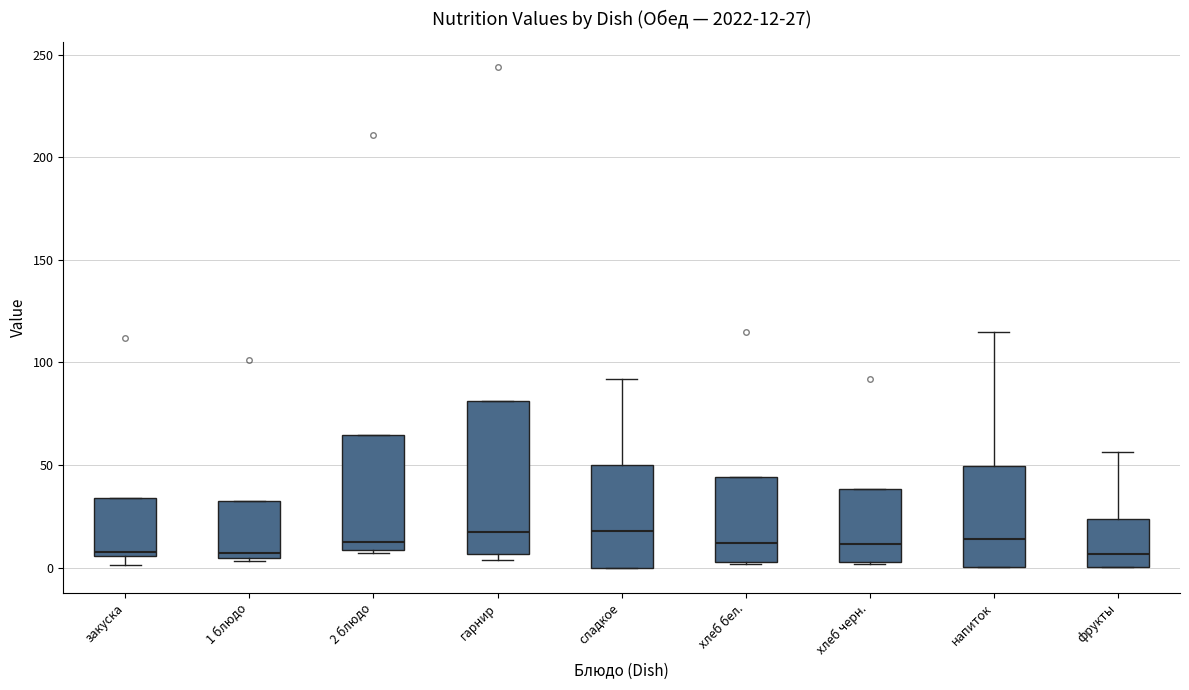

Comparing the boxes themselves (not the whiskers), which one is the tallest?

гарнир